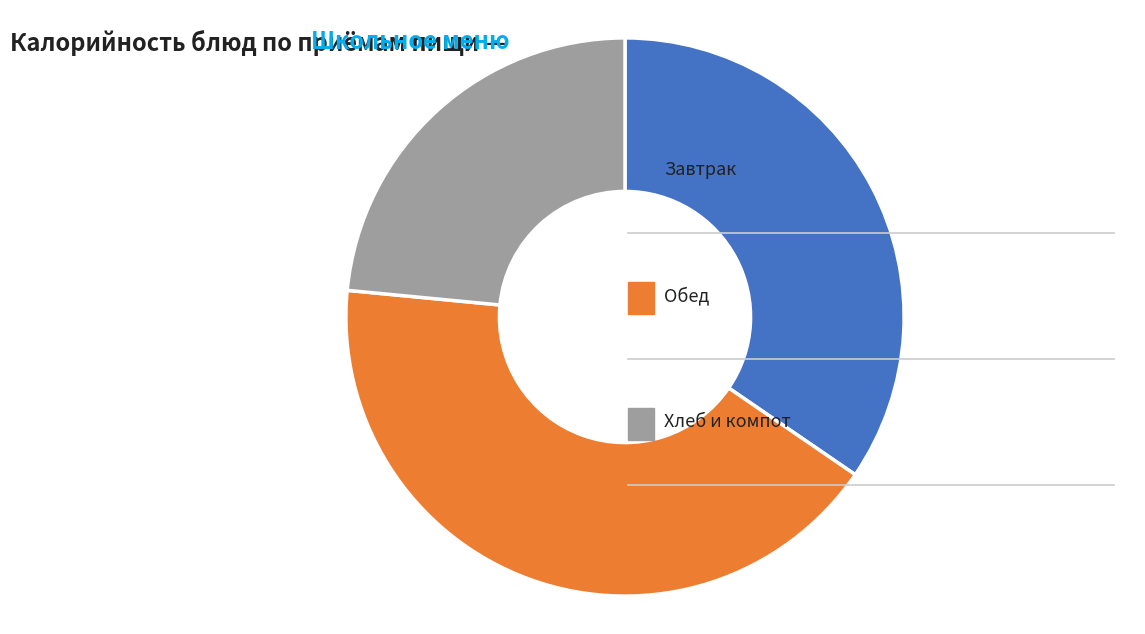

Is there any slice that represents more than half of the pie?

No